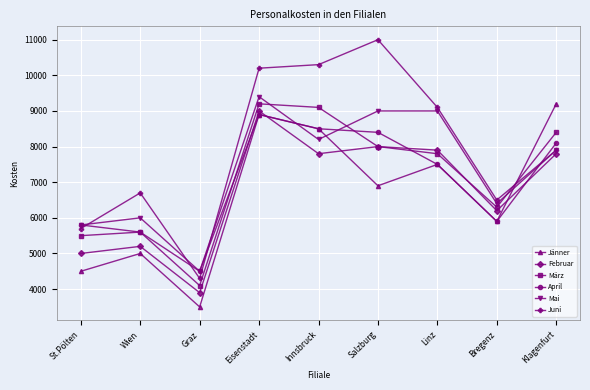

What position from the left is Salzburg?

6